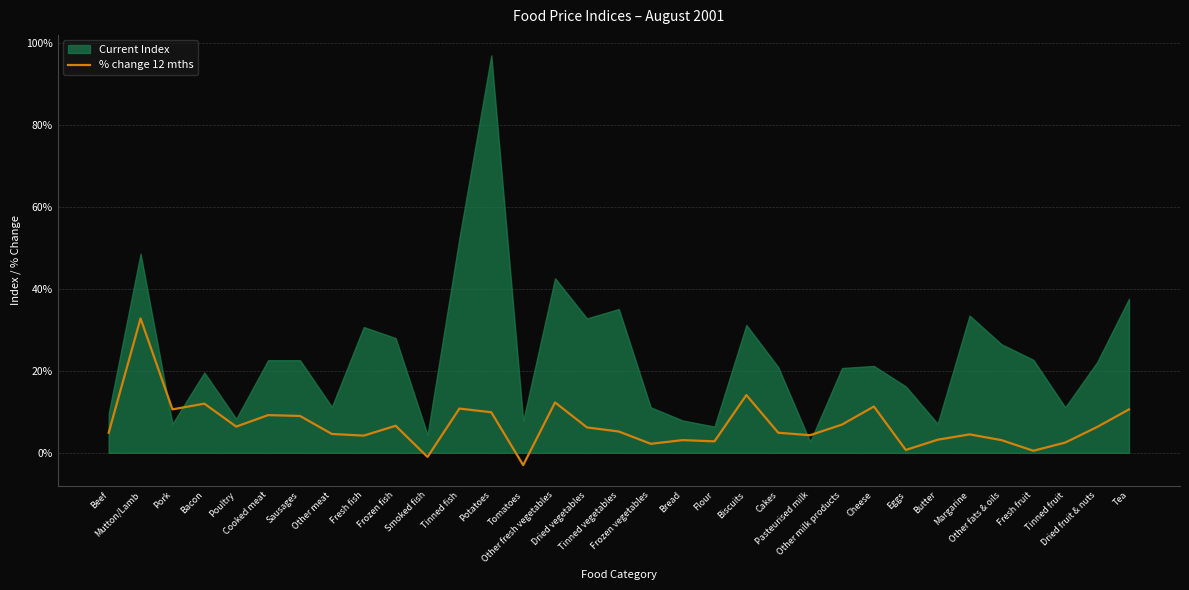

The value at Cakes is 1.5. True or false?

False